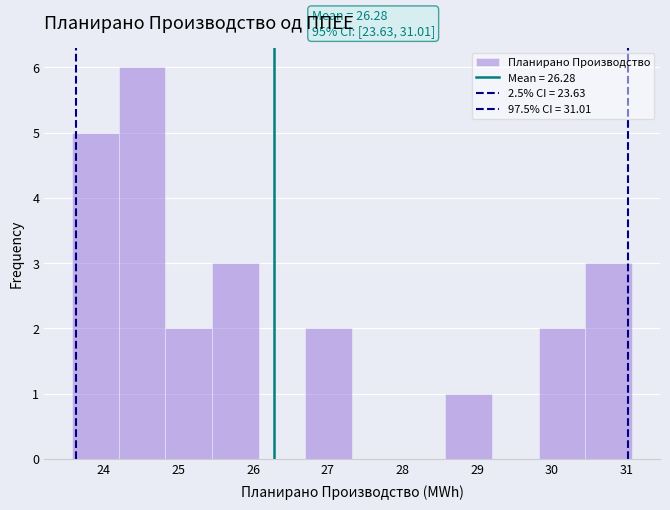

Which range on the x-axis has the tallest bar?

24.2 to 24.8